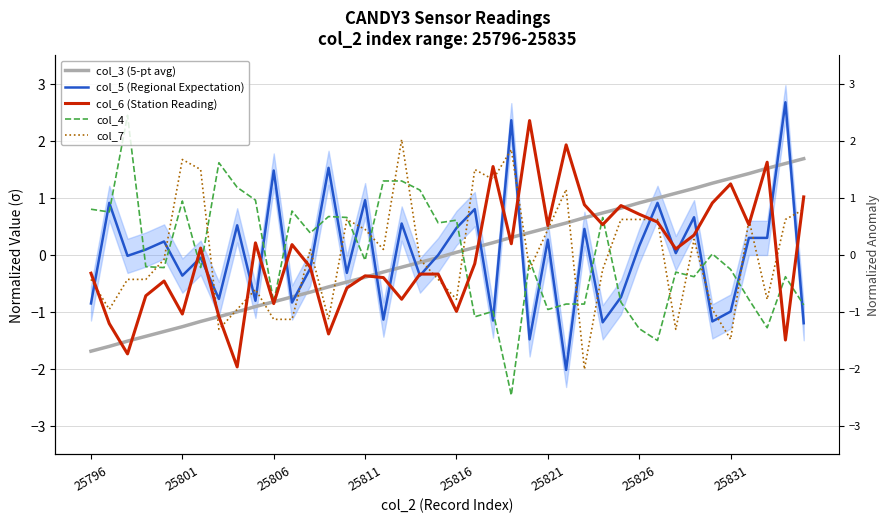

Which series changed the most between 25816 and 28?

col_3 (5-pt avg)